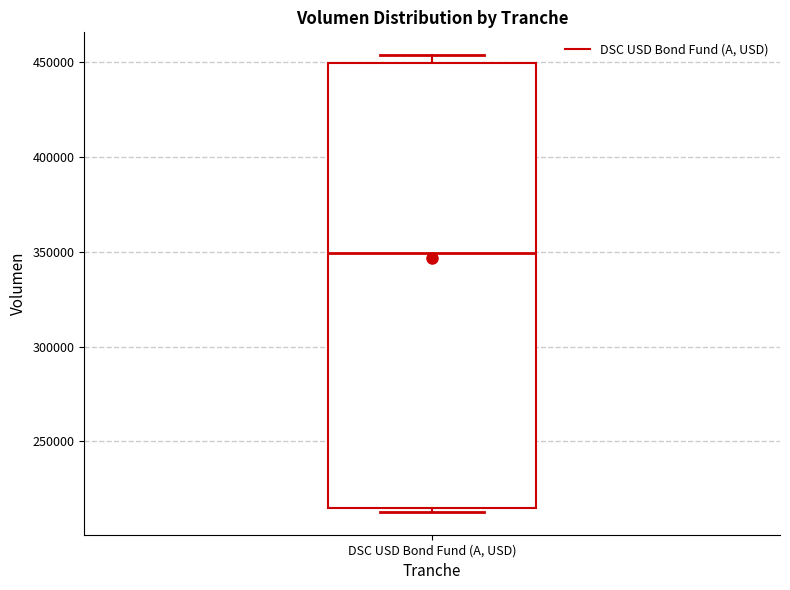

Transcribe this box plot: give where the median line is, the range the box spans, and where the two whiskers end, as read against the y-axis. The values are not printed on the chart, so give them approximately, as read against the axis.

median 350000, box 215000 to 450000, whiskers 215000 (just below the box's lower edge) to 455000